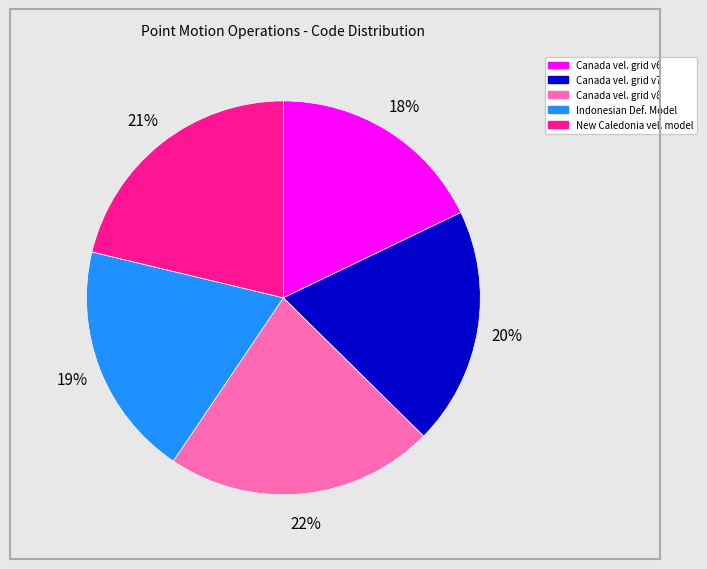

To the nearest percent, what is the difference between the largest and smallest slice percentages?

4%